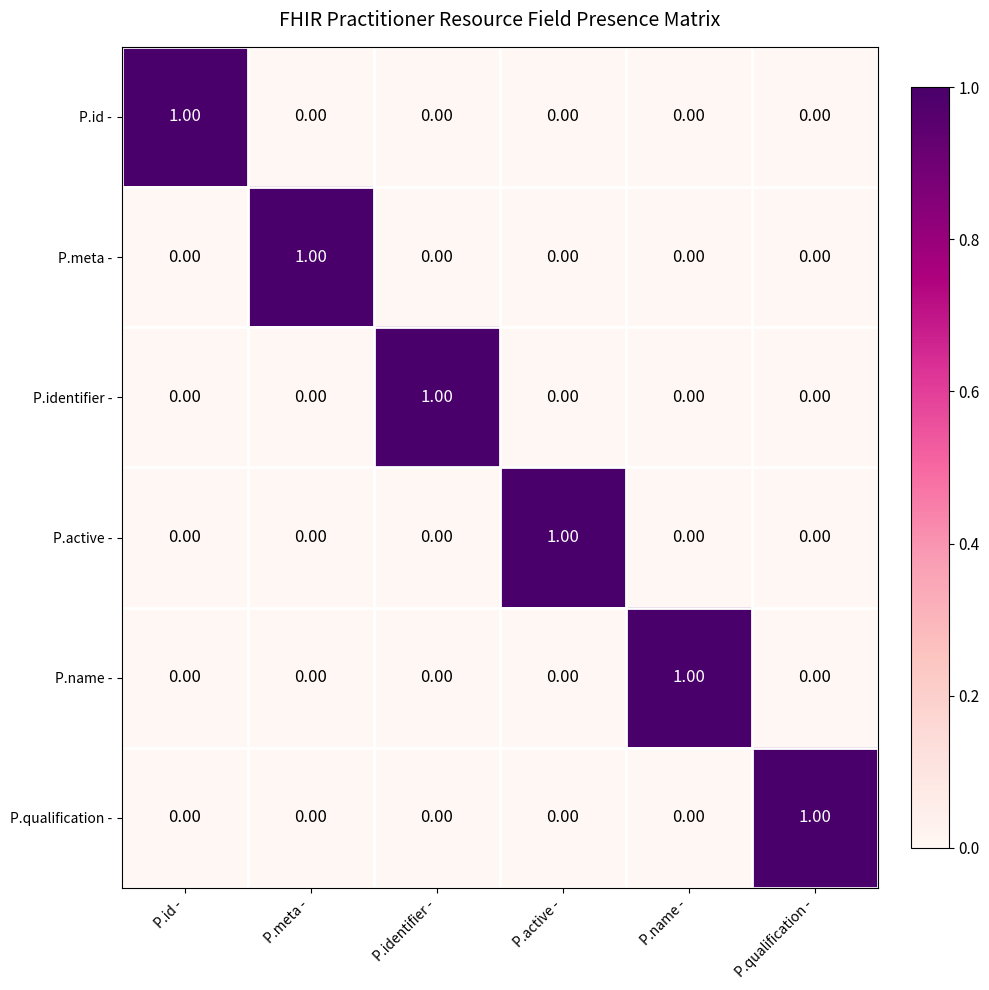

At which label does P.name - reach its peak?

P.name -